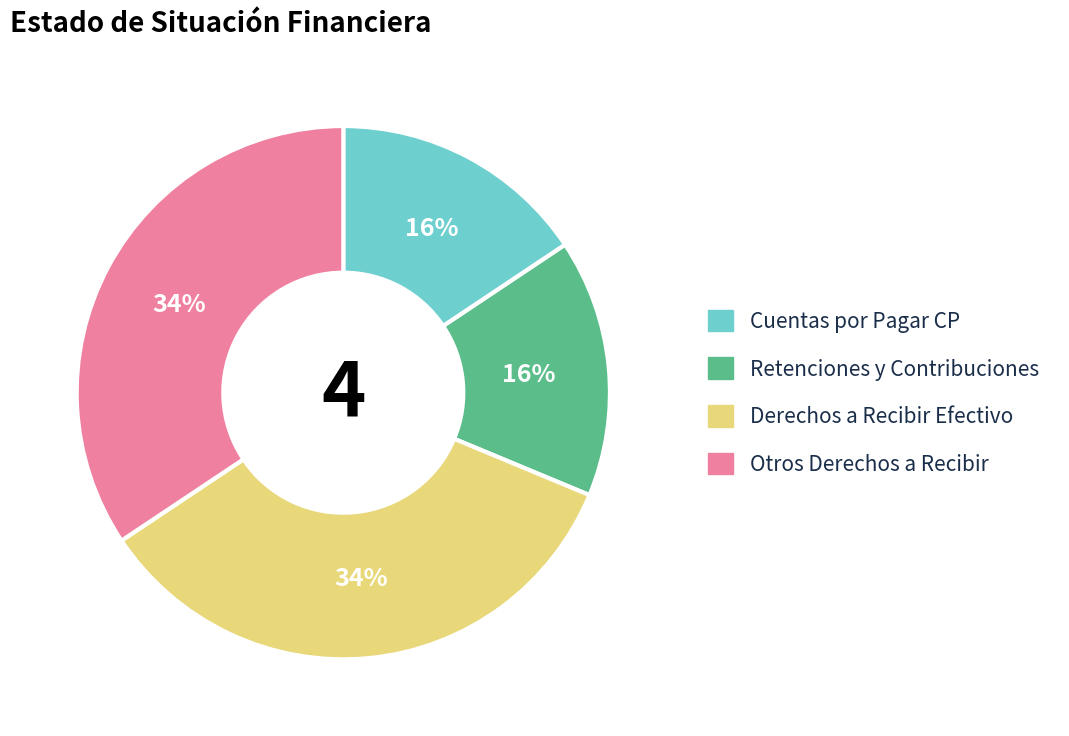

Does any single category account for the majority?

No